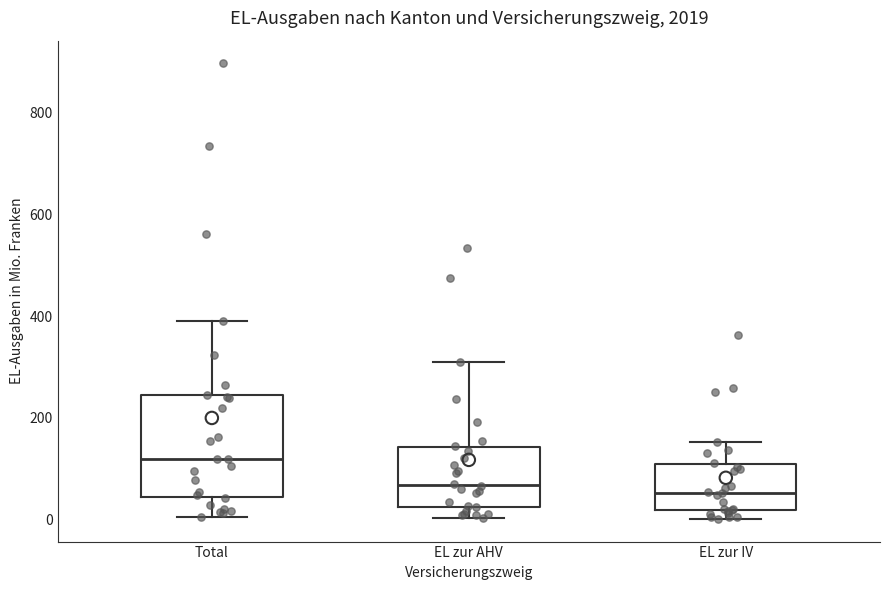

Reading left to right, transcribe this box plot: for each box, give where its median line is, the range the box spans, and where its two whiskers end, as read against the y-axis. The values are not printed on the chart, so give them approximately, as read against the axis.

Total: median 120, box 40 to 240, whiskers 0 to 400
EL zur AHV: median 60, box 20 to 140, whiskers 0 to 300
EL zur IV: median 60, box 20 to 100, whiskers 0 to 160